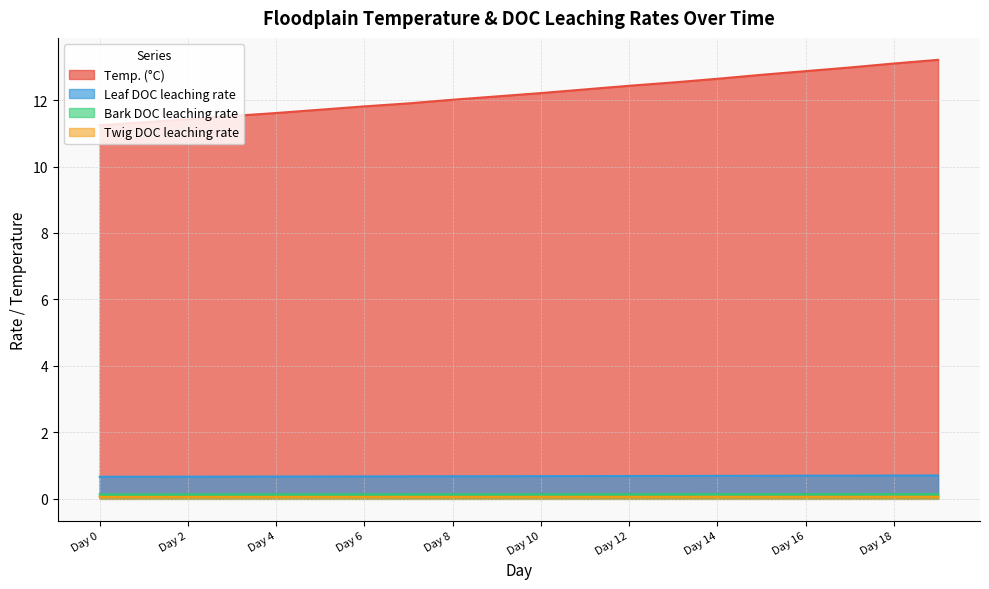

True or false: Bark DOC leaching rate and Temp. (°C) cross at least once.

False